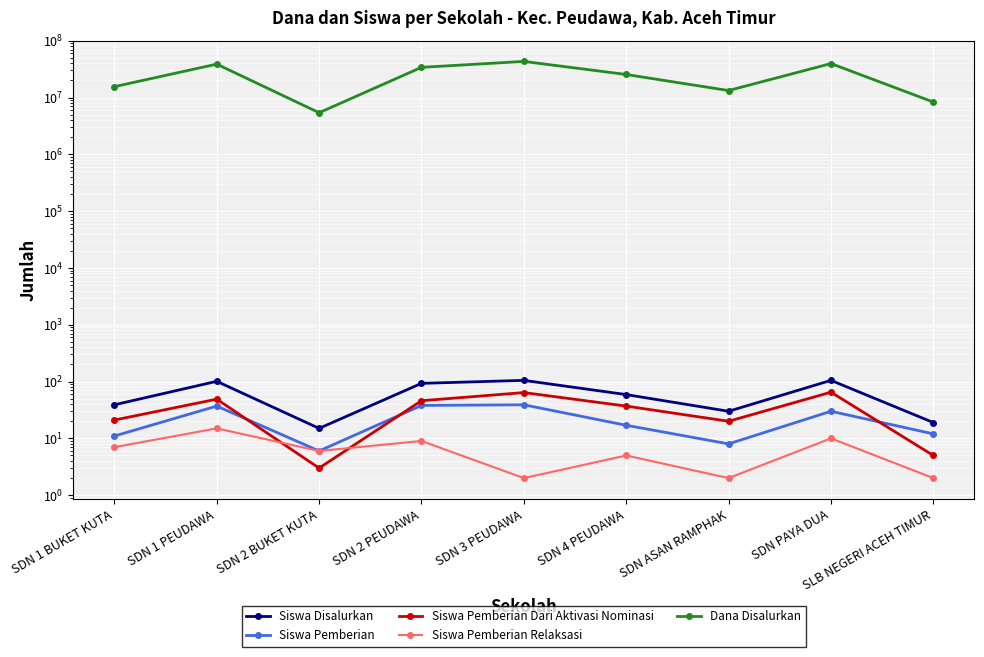

What is the total value across all series at SDN PAYA DUA?

39600210